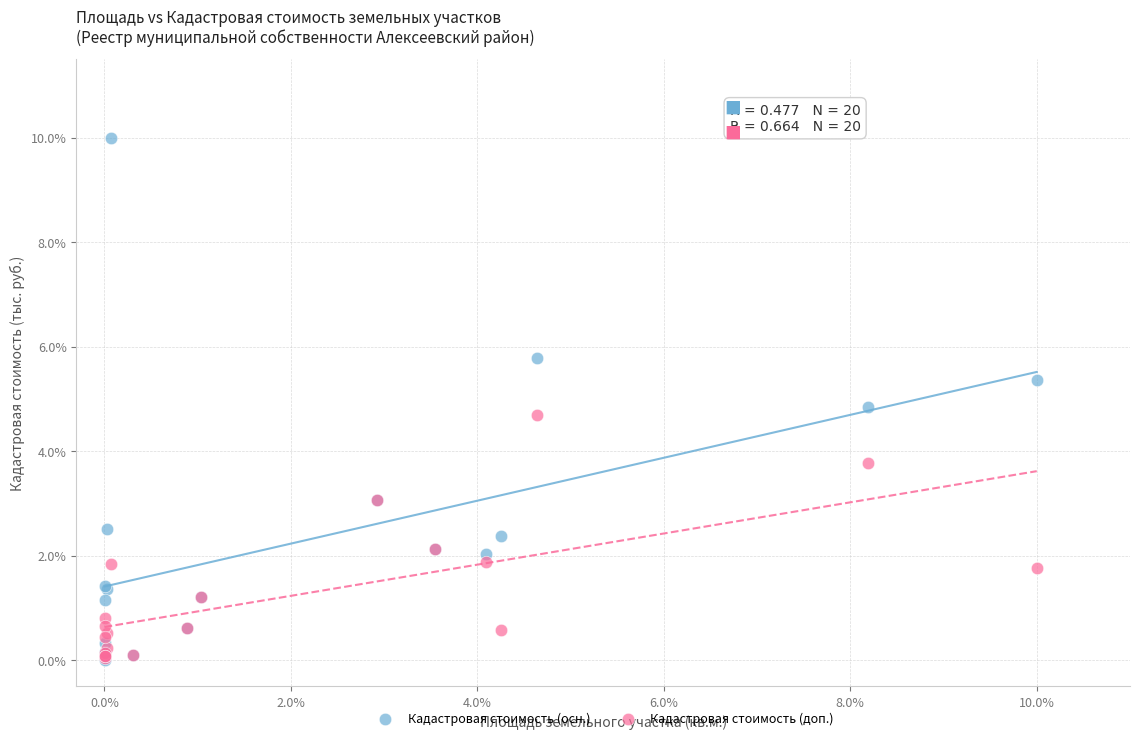

In the Кадастровая стоимость (осн.) series, what Y value is closest to 5?

4.8